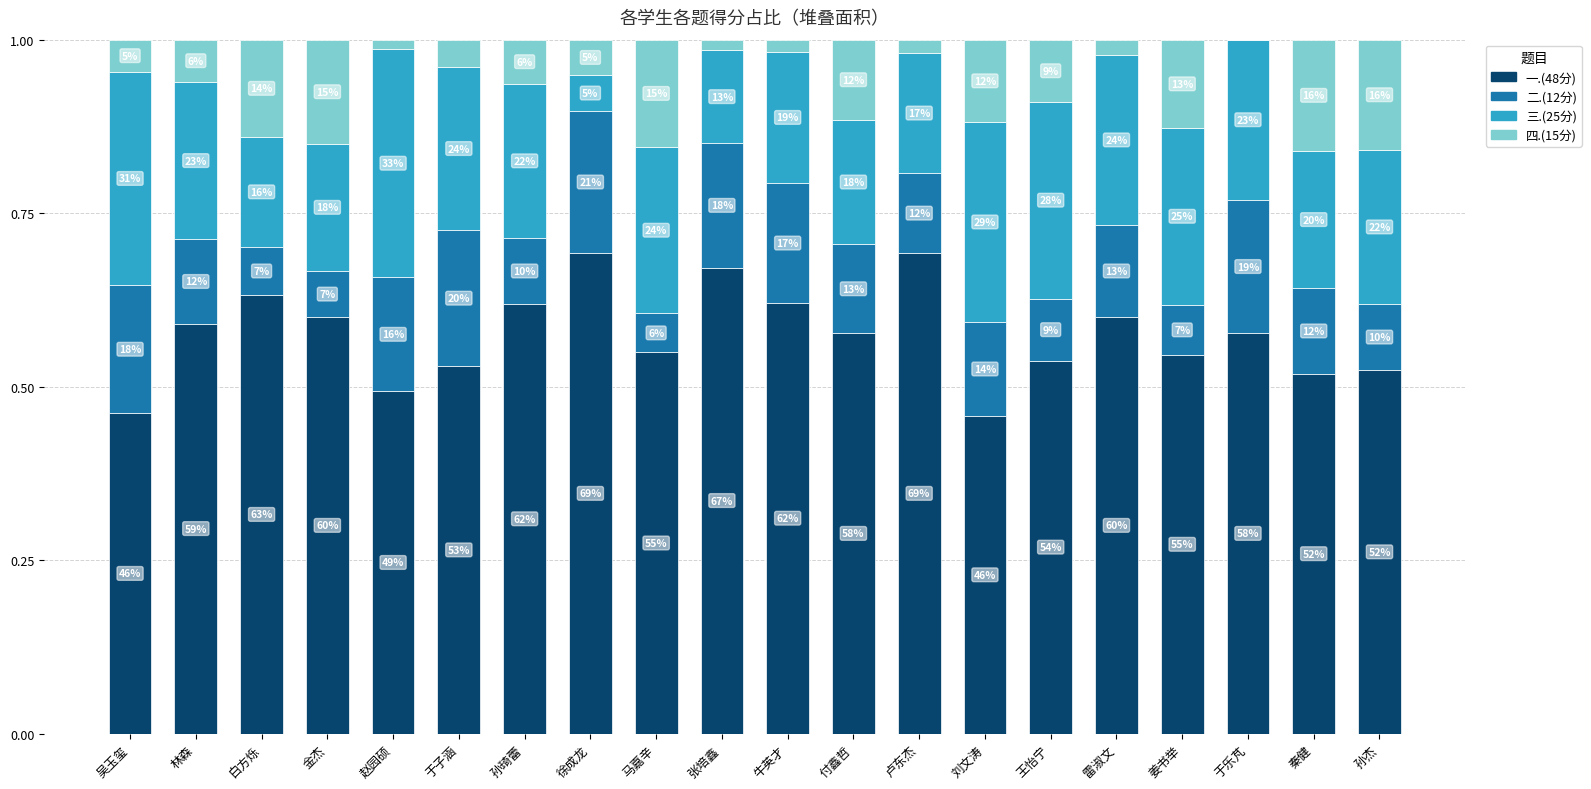

At how many categories does at least one series exceed 0?

20